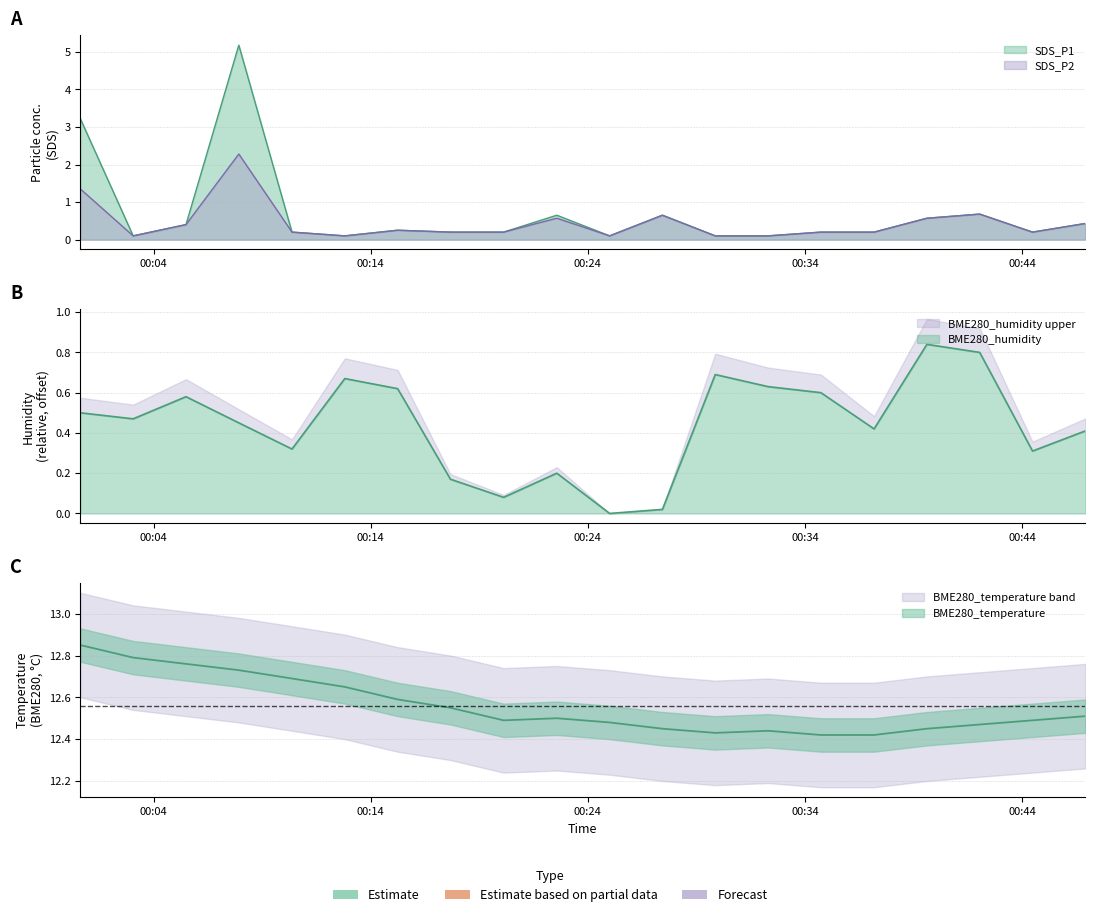

The BME280_temperature series shows 21.2 at 2023/10/26 00:07:55. True or false?

False